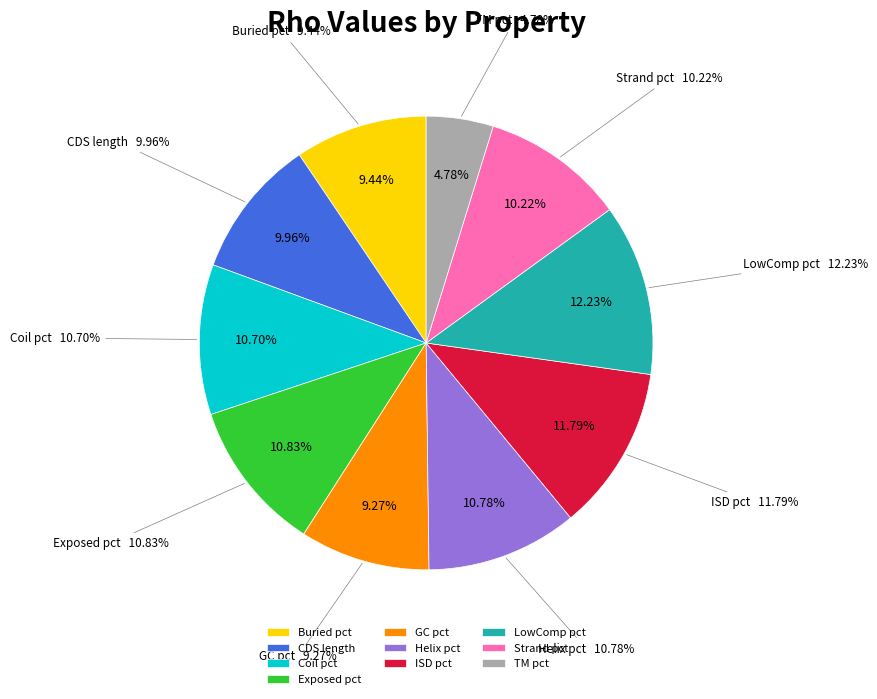

What is the largest slice in the pie chart?

LowComp pct